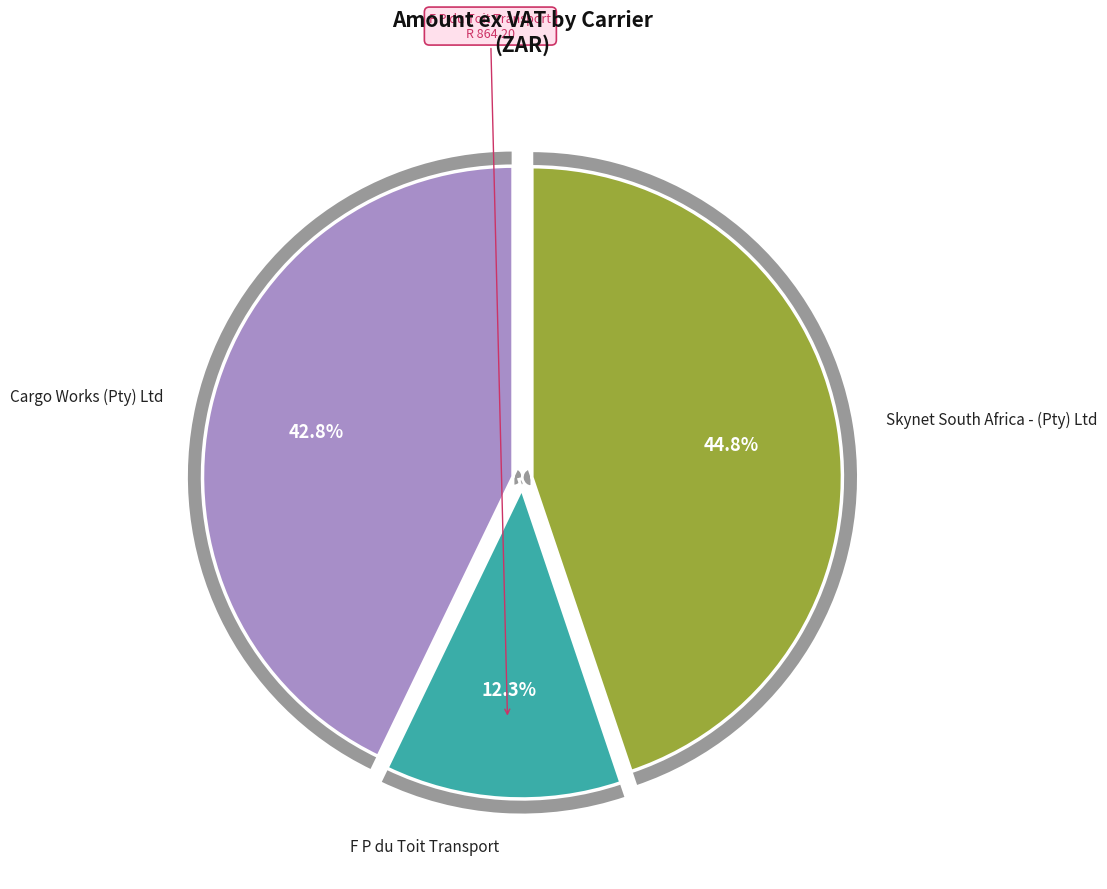

The F P du Toit Transport slice represents 12% of the pie. True or false?

True